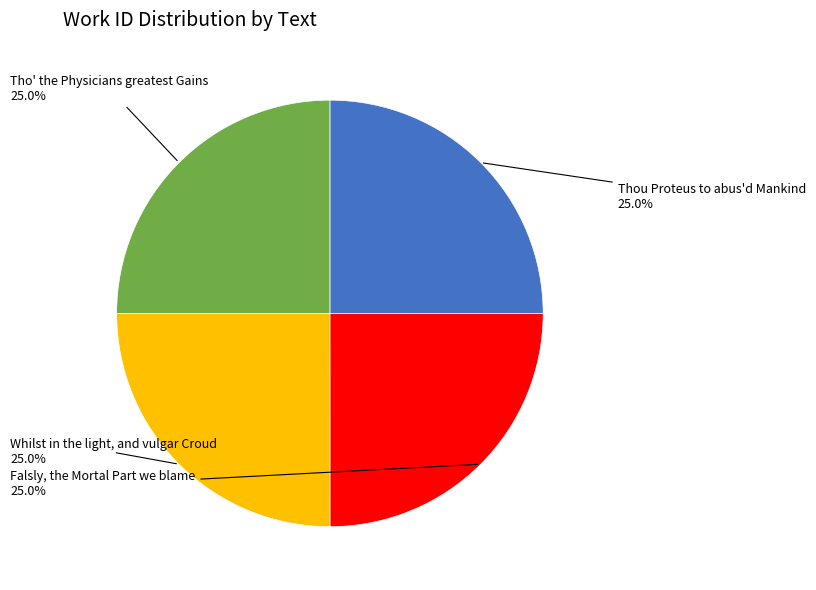

Does any single category account for the majority?

No